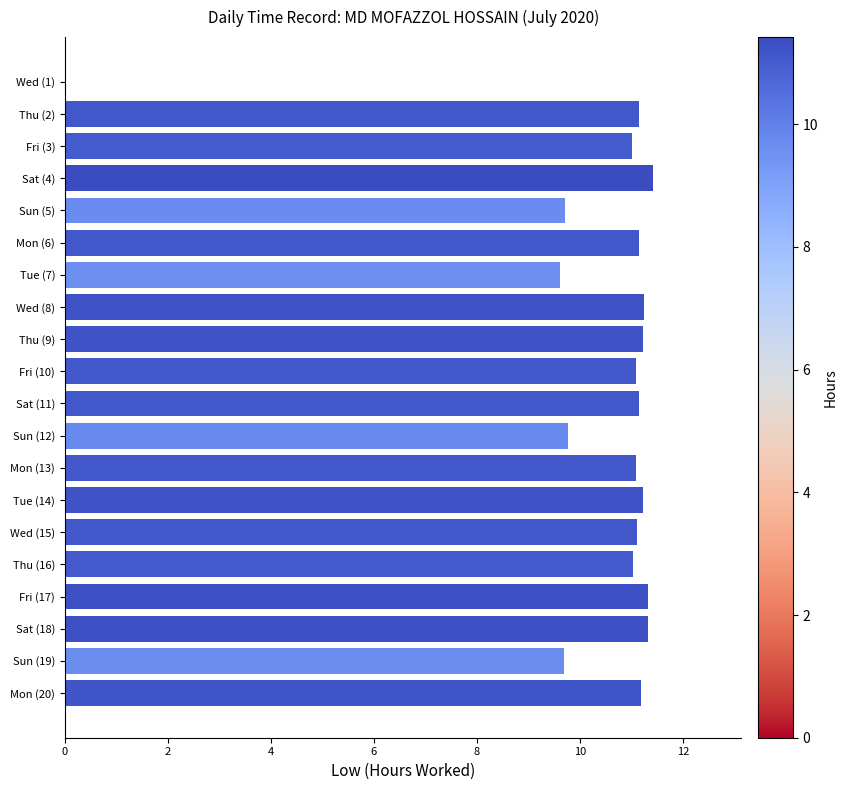

What is the change in value from Sun (5) to Fri (10)?

+1.4